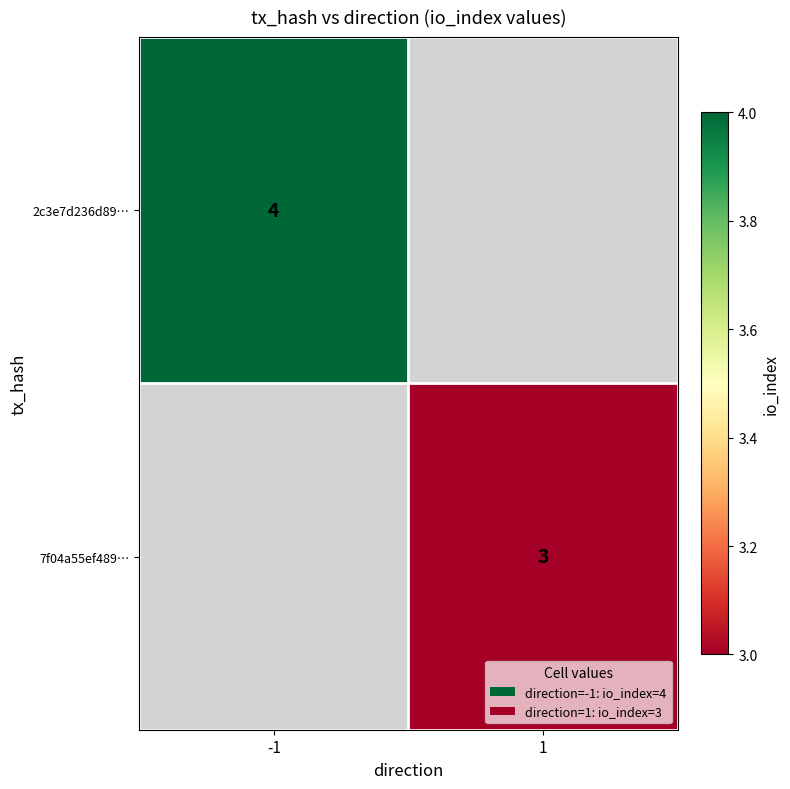

The 7f04a55ef489… series shows 4 at 1. True or false?

False